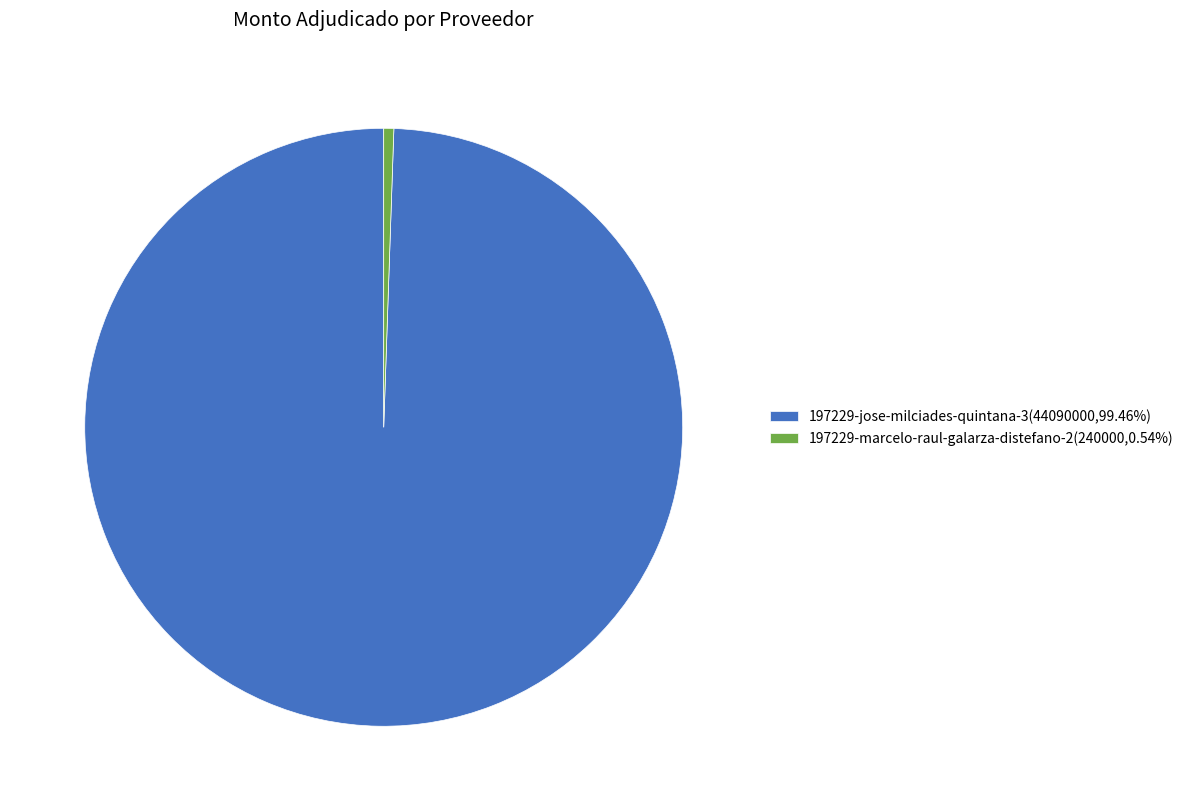

Which category has the smallest portion of the pie?

197229-marcelo-raul-galarza-distefano-2